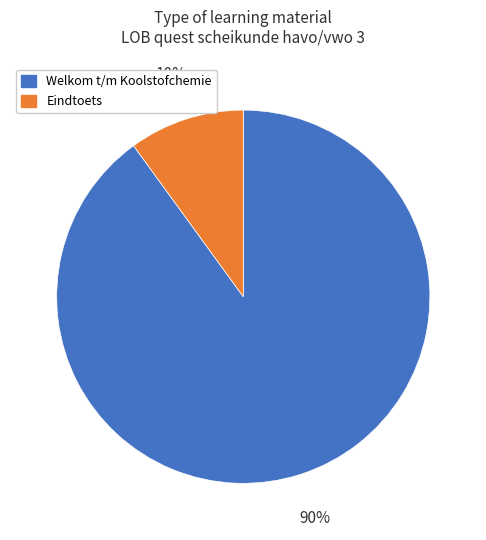

How many slices are in this pie chart?

2